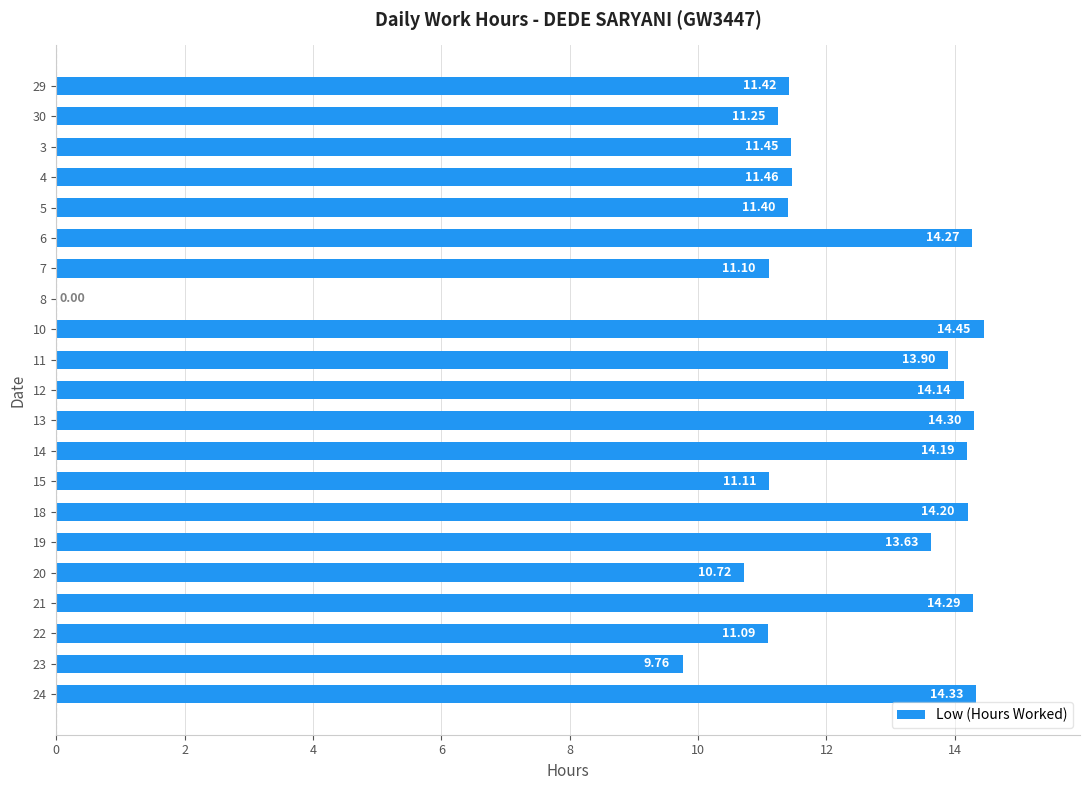

What is the sum of the values at 13 and 6?

28.6